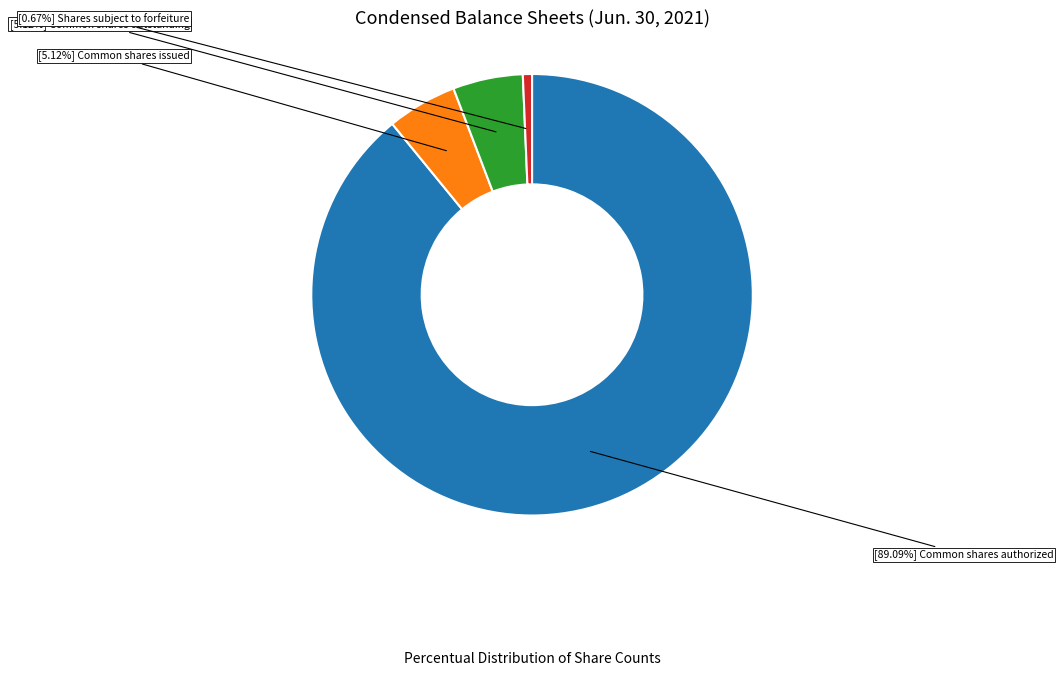

Is there any slice that represents more than half of the pie?

Yes